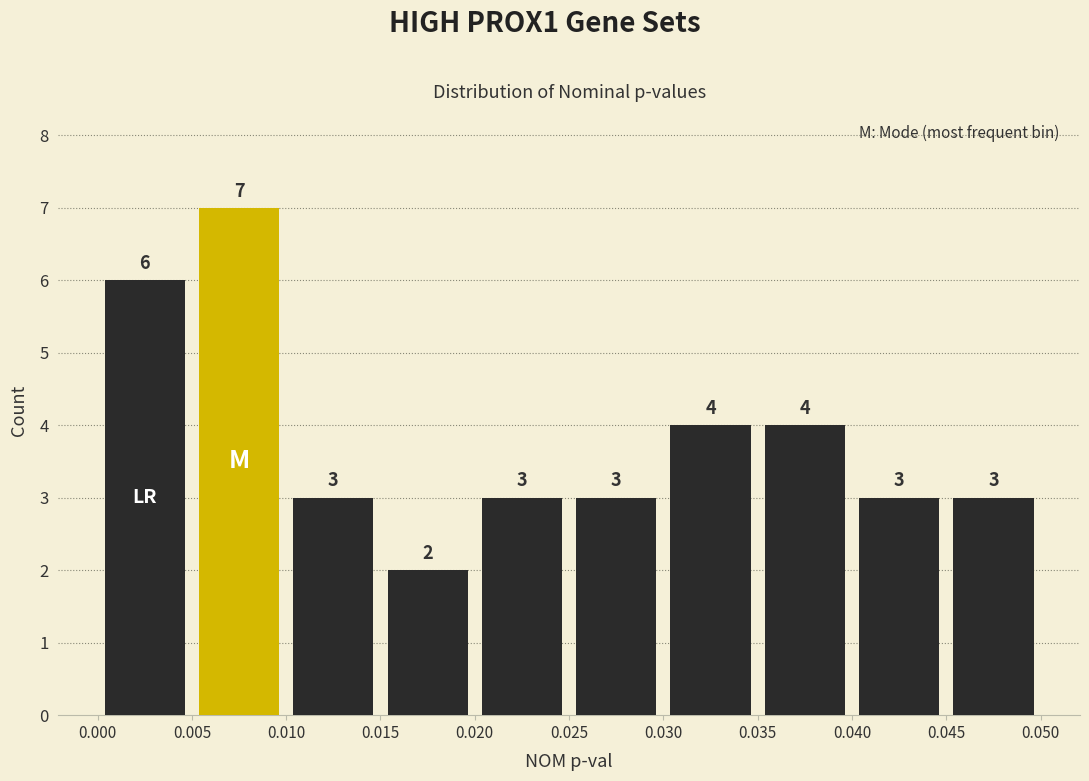

What is the height of the bar covering 0.040 to 0.045 on the x-axis?

3